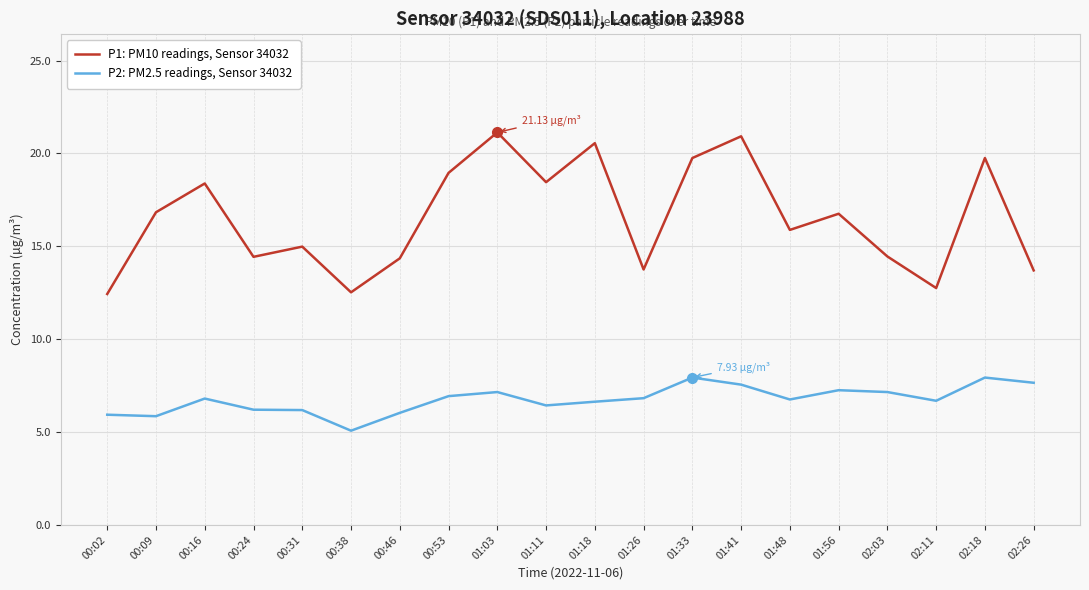

Is the value of P2: PM2.5 readings, Sensor 34032 at 02:26 greater than the value of P1: PM10 readings, Sensor 34032 at 00:02?

No